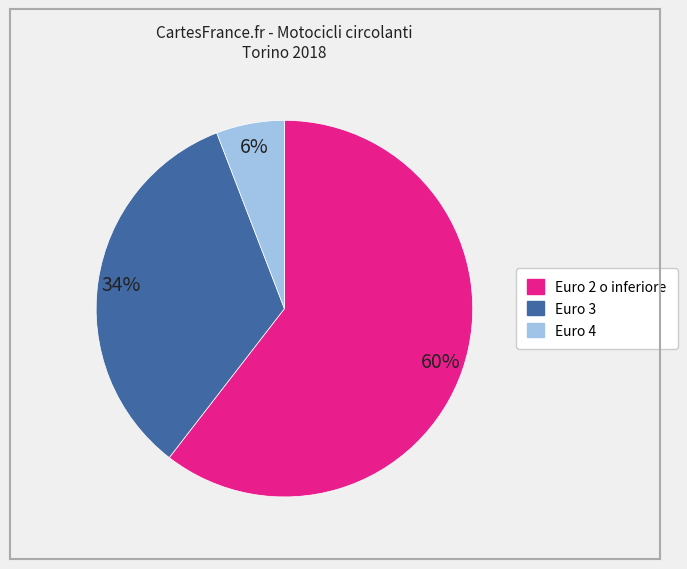

True or false: Euro 3 accounts for 22% of the total.

False